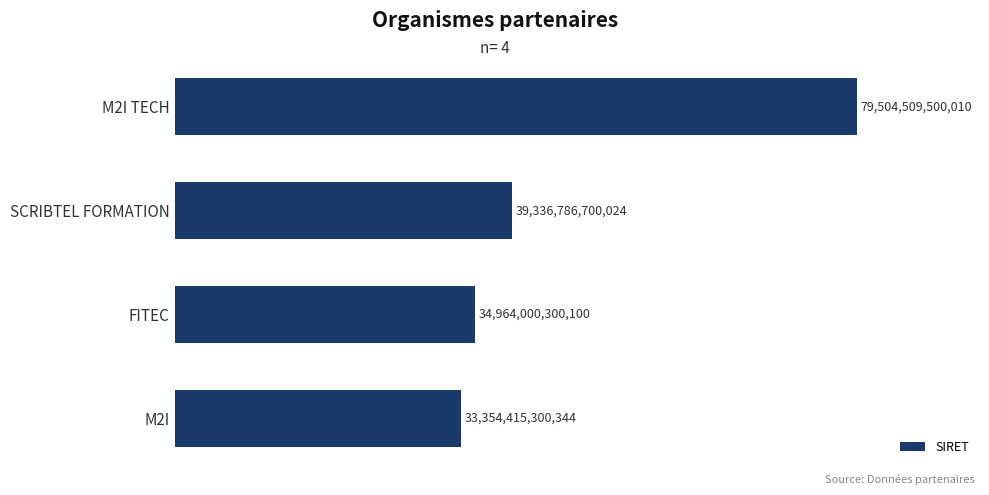

Rank the categories by value from highest to lowest.

M2I TECH, SCRIBTEL FORMATION, FITEC, M2I